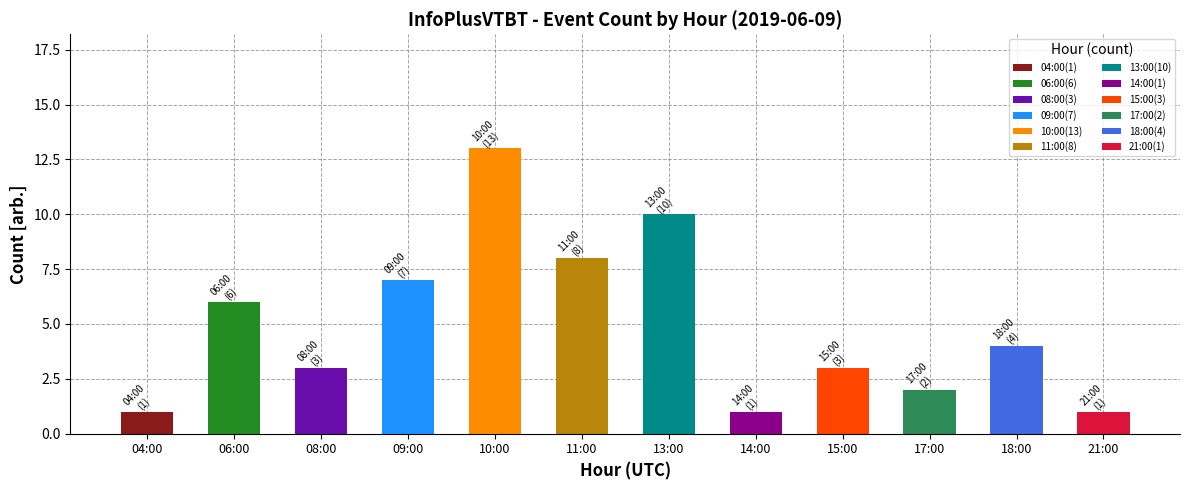

True or false: the data shows 7 at 09:00.

True